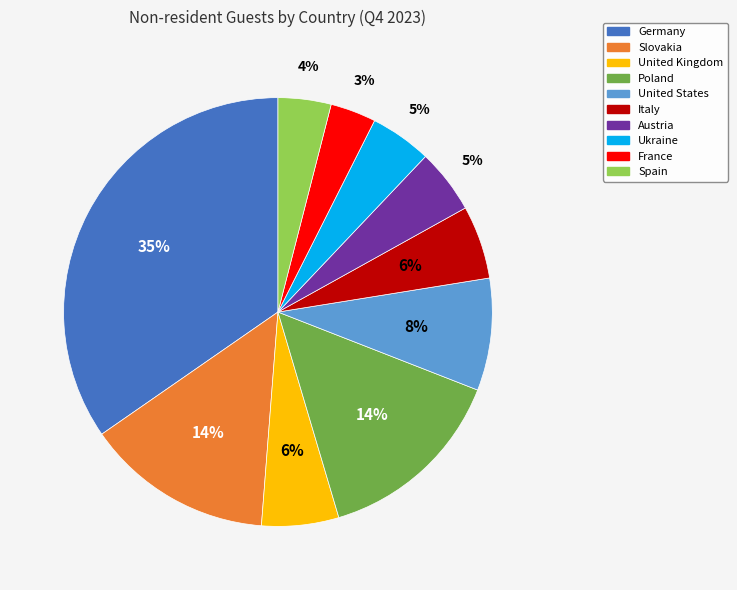

To the nearest percent, what percentage of the pie is Italy?

6%